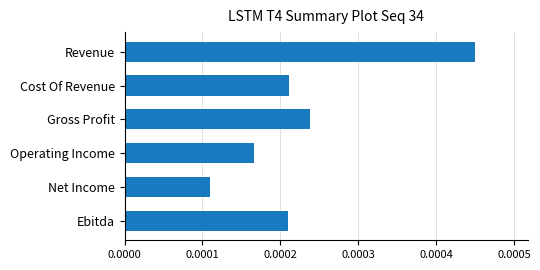

What is the label of the 4th bar from the top?

Operating Income